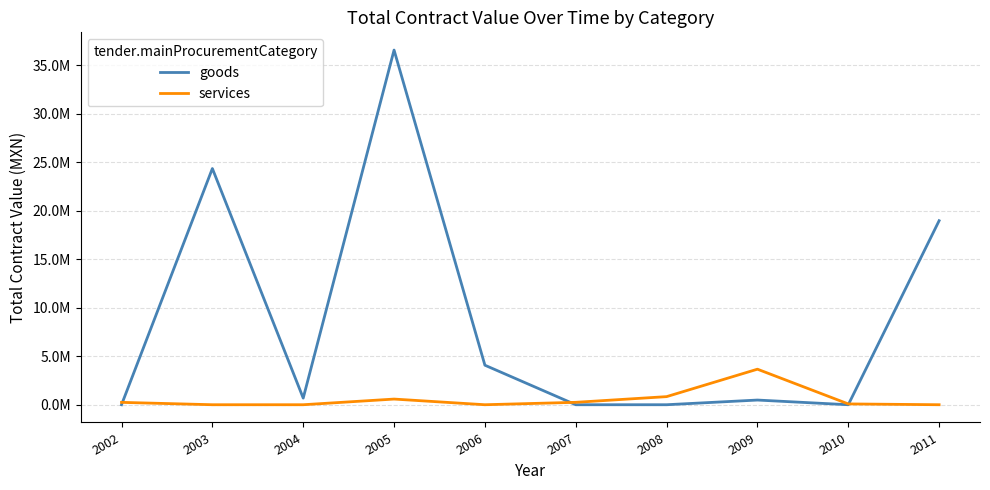

Is the value of services at 2010 greater than the value of goods at 2010?

Yes